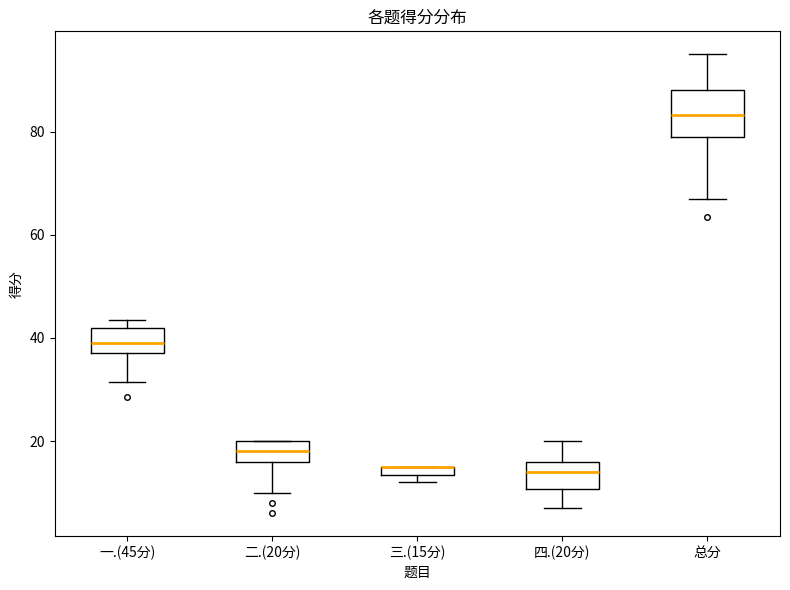

Comparing the boxes themselves (not the whiskers), which one is the tallest?

总分